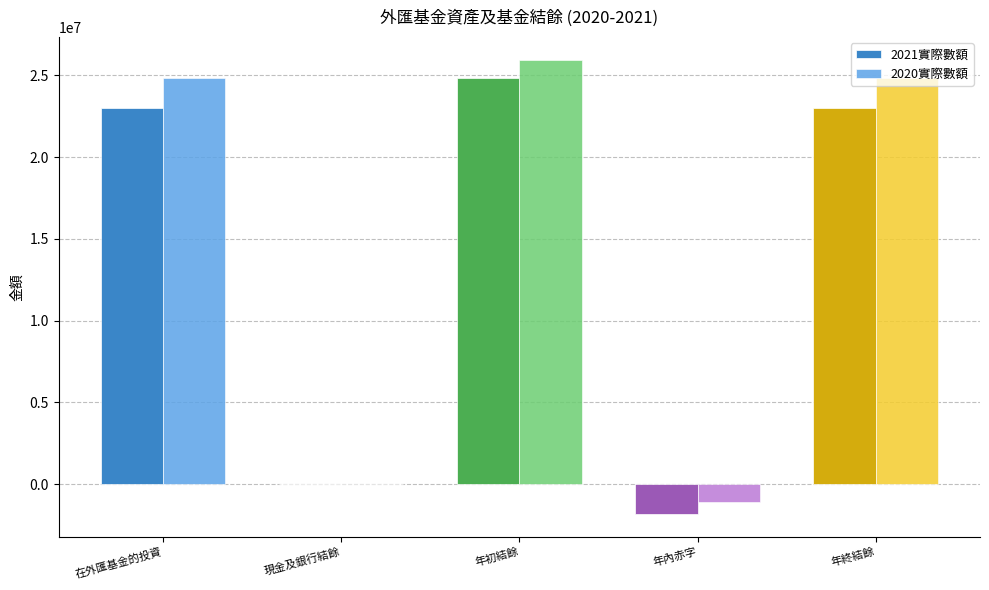

The value of 2020實際數額 at 年終結餘 is 41852954. True or false?

False